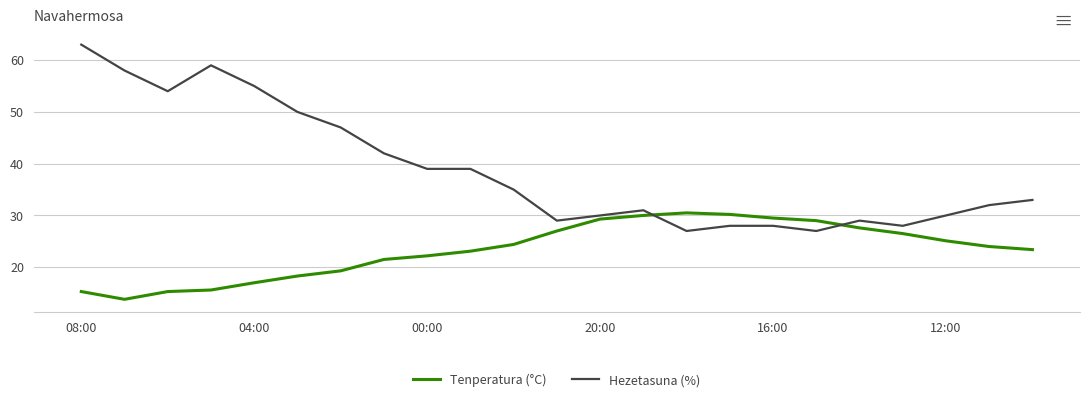

Which series has the widest spread of values?

Hezetasuna (%)